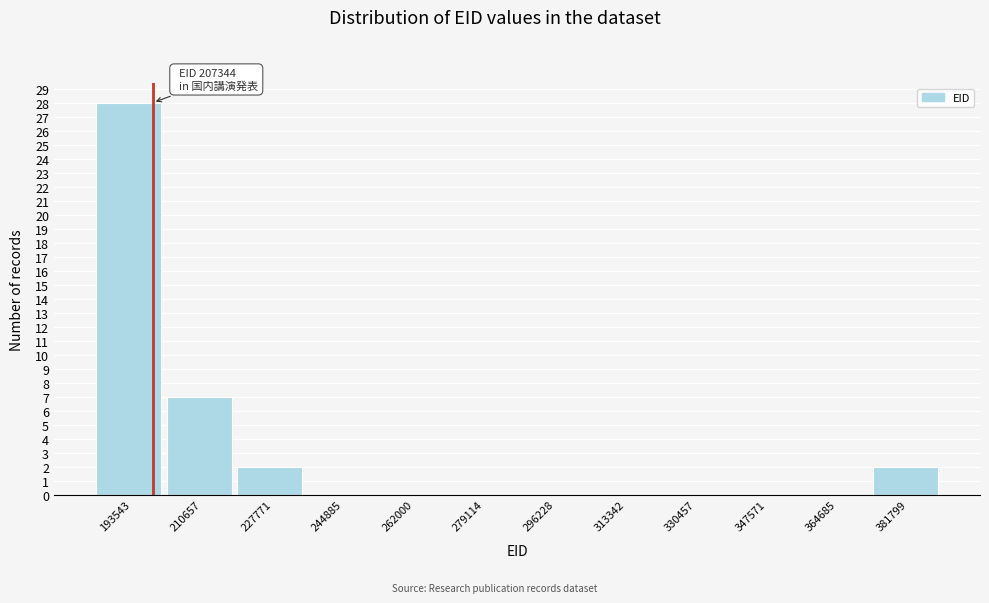

Reading left to right, transcribe all the data shown in this chart.

193543=28	210657=7	227771=2	244885=0	262000=0	279114=0	296228=0	313342=0	330457=0	347571=0	364685=0	381799=2